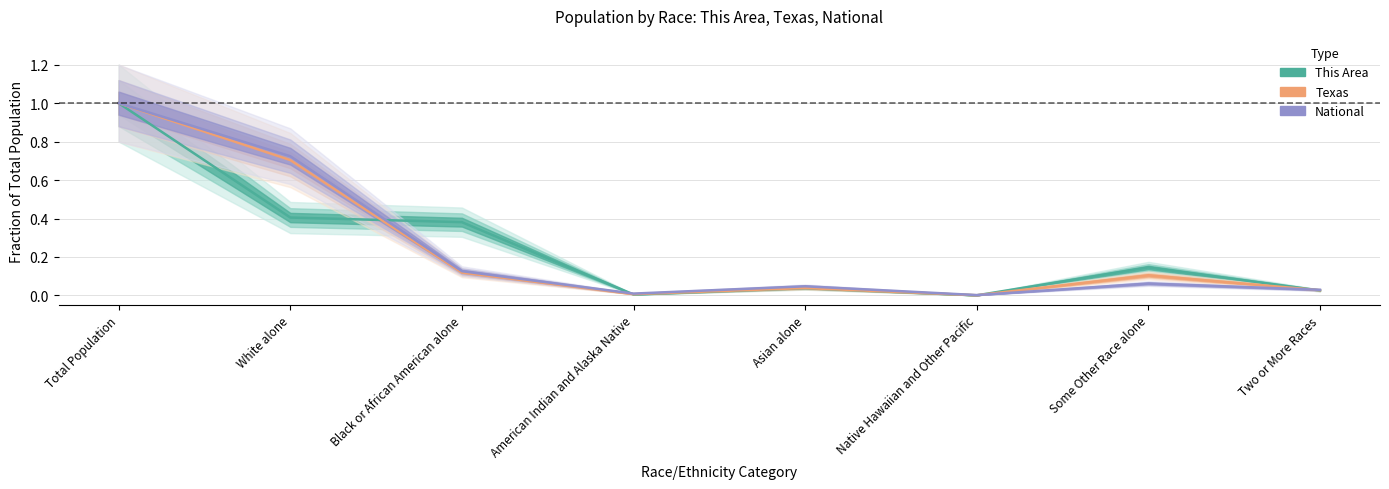

What are all the series names shown in the legend?

This Area, Texas, National